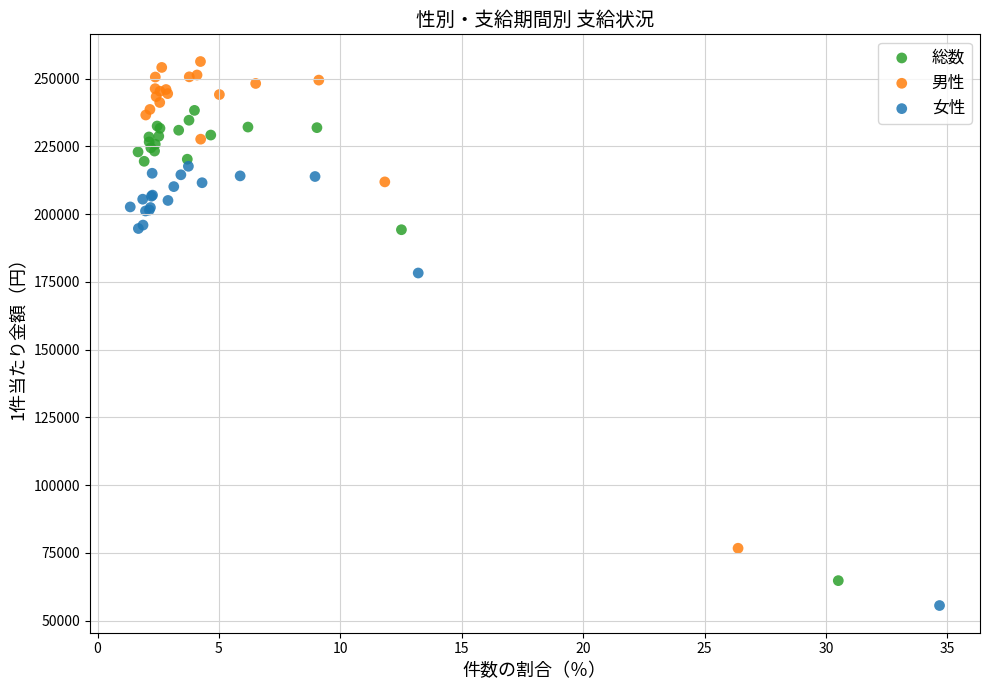

What are all the series names shown in the legend?

総数, 男性, 女性